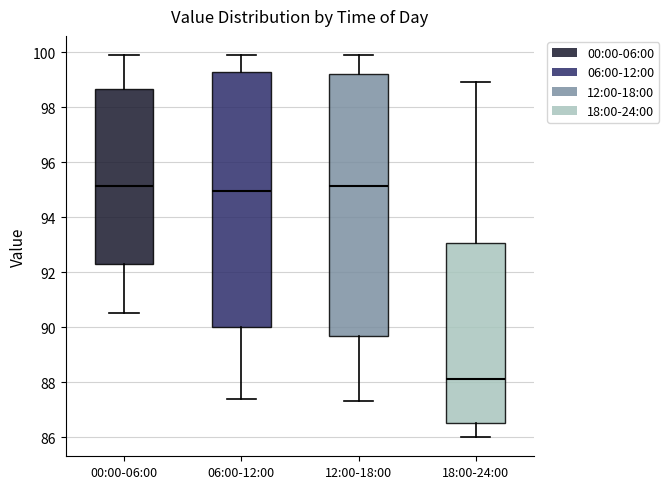

Reading left to right, transcribe this box plot: for each box, give where its median line is, the range the box spans, and where its two whiskers end, as read against the y-axis. The values are not printed on the chart, so give them approximately, as read against the axis.

00:00-06:00: median 95.2, box 92.4 to 98.6, whiskers 90.6 to 100.0
06:00-12:00: median 95.0, box 90.0 to 99.2, whiskers 87.4 to 100.0
12:00-18:00: median 95.2, box 89.6 to 99.2, whiskers 87.4 to 100.0
18:00-24:00: median 88.2, box 86.6 to 93.0, whiskers 86.0 to 99.0